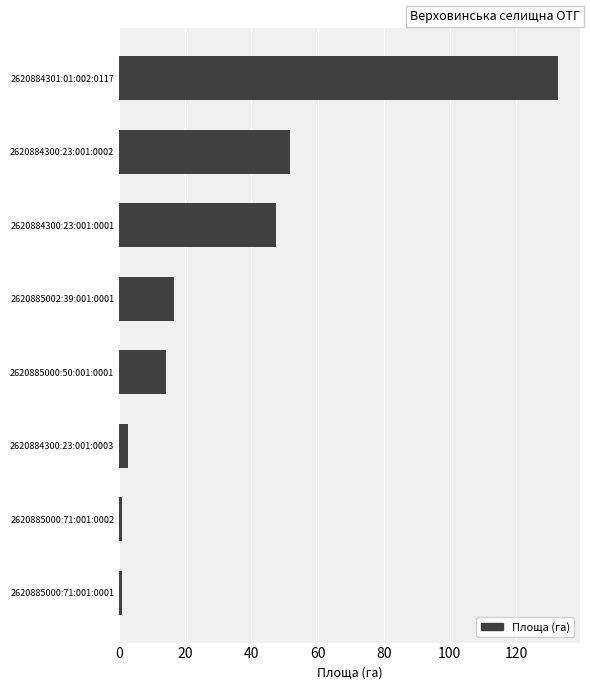

Where is the data nearest to the value 66?

2620884300:23:001:0002